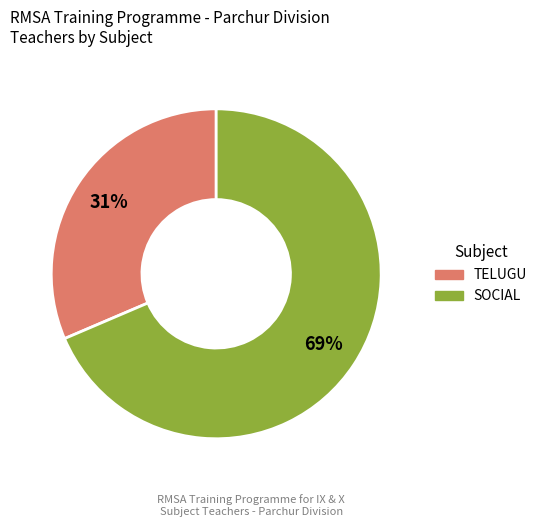

What is the majority slice?

SOCIAL